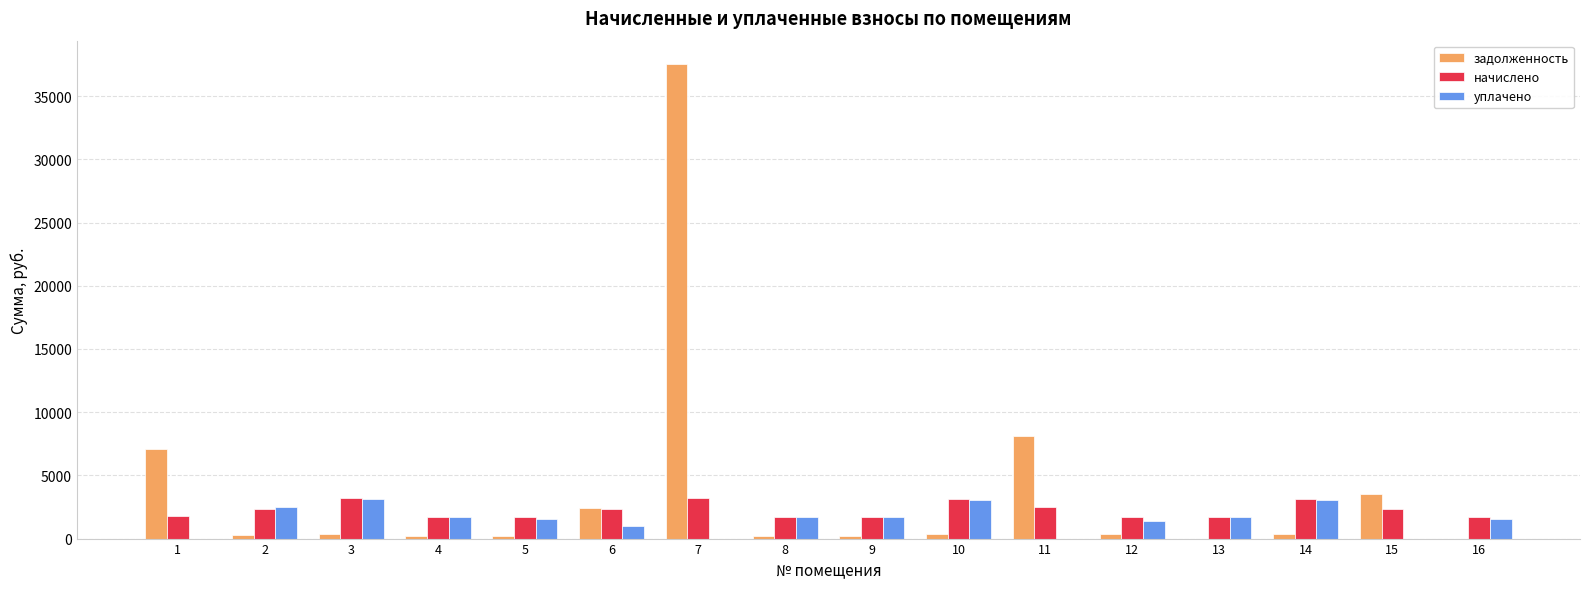

At which category is the sum across all series the highest?

7